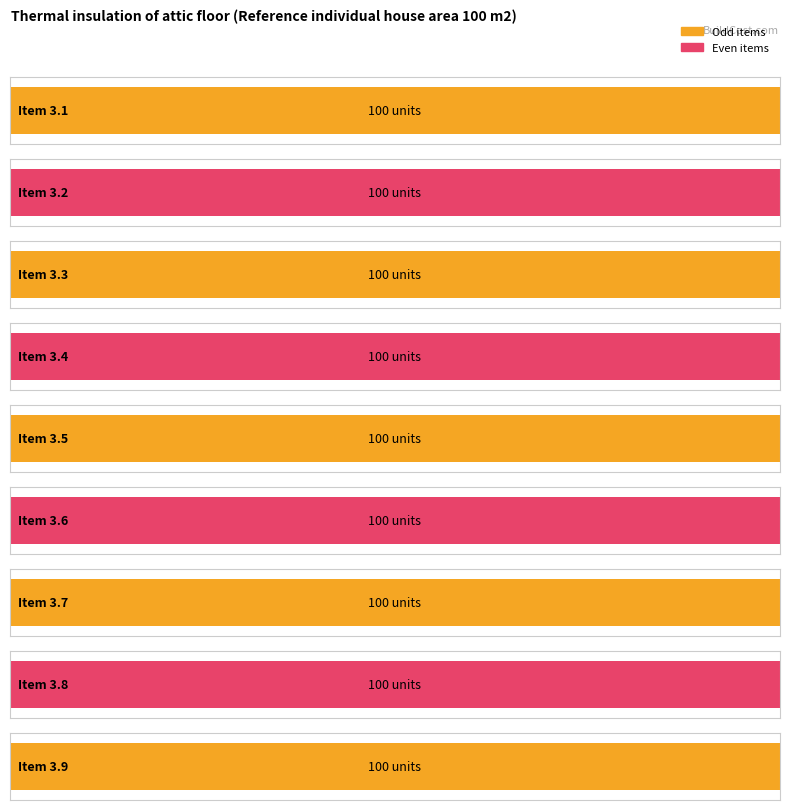

Which label corresponds to the smallest value in the chart?

3.1